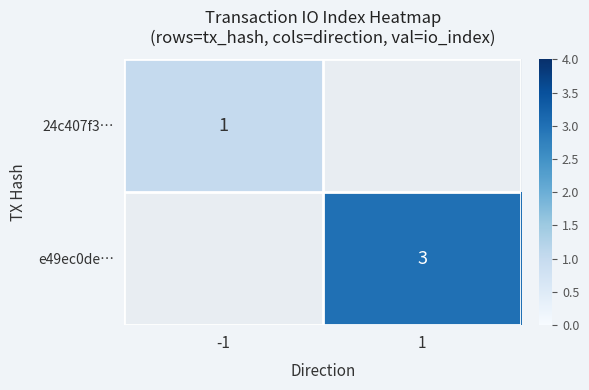

Count the number of data series in this chart.

2